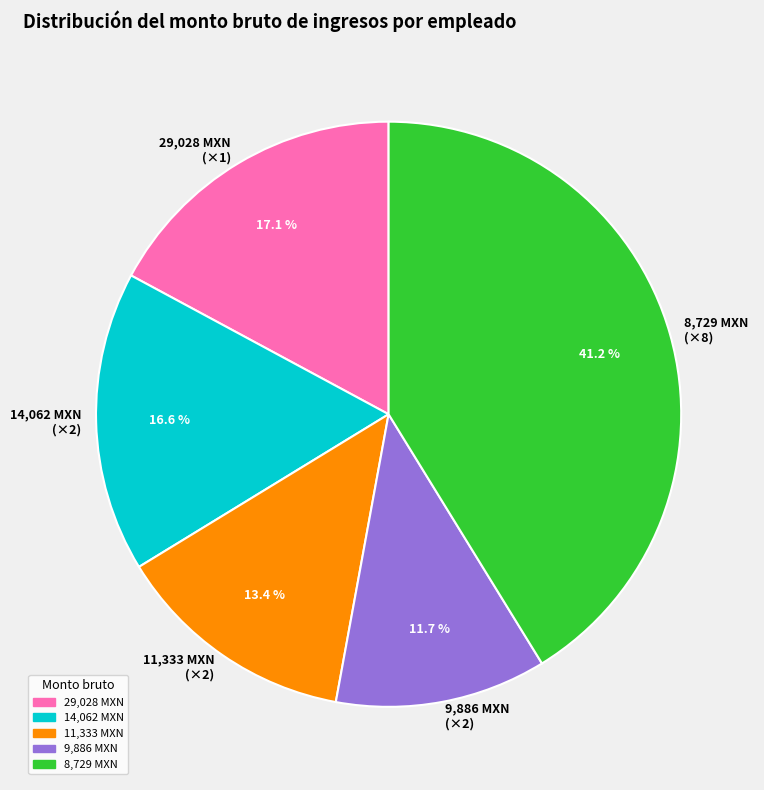

Approximately how many times larger is the value at 14,062 MXN (×2) compared to 9,886 MXN (×2)?

1.4